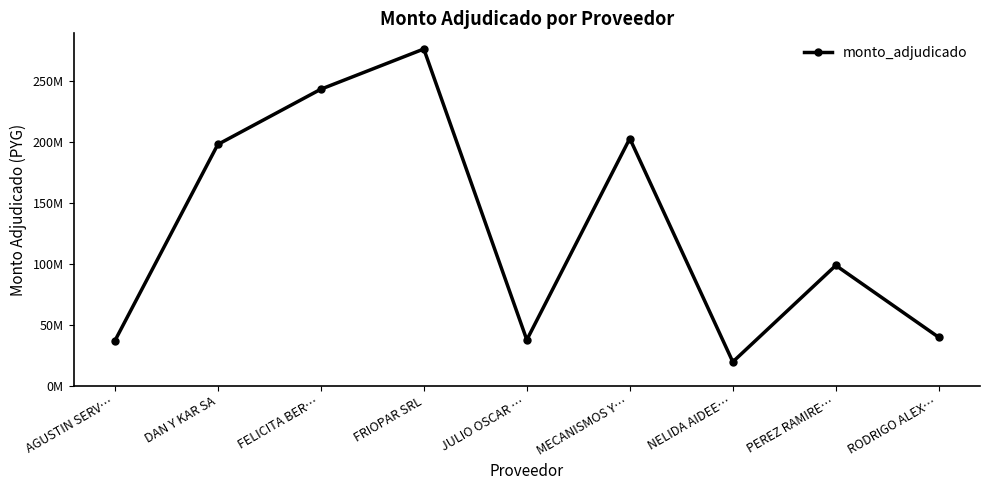

What is the label of the 1st point from the left?

AGUSTIN SERV…